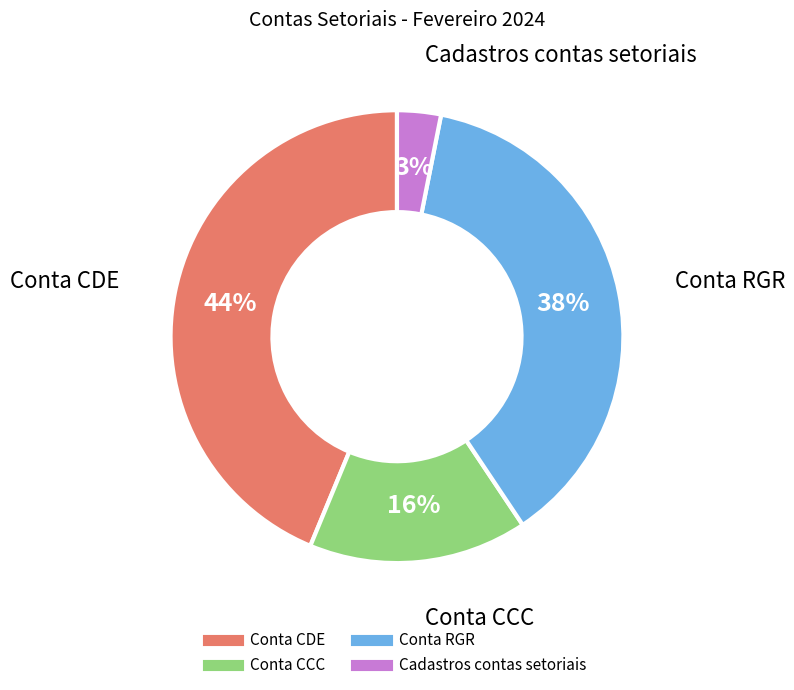

Is the sum of Conta RGR and Cadastros contas setoriais greater than half?

No